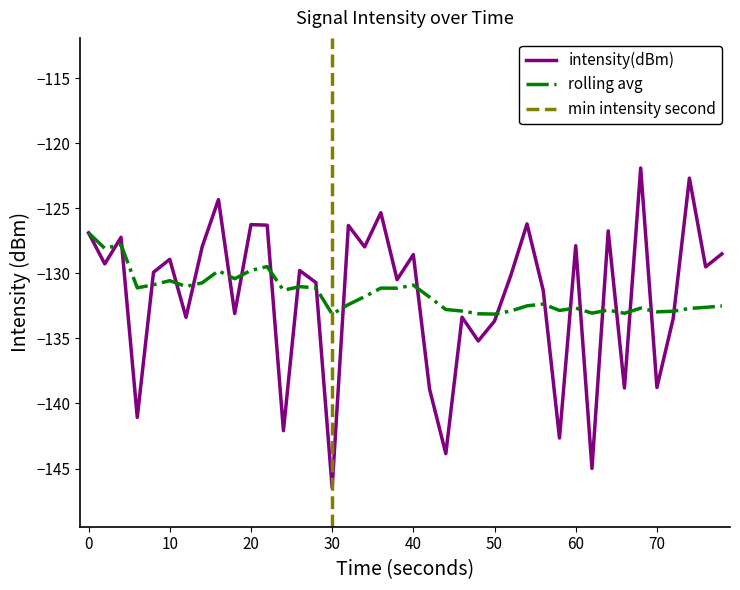

The value of intensity(dBm) at 60 is -33.8. True or false?

False